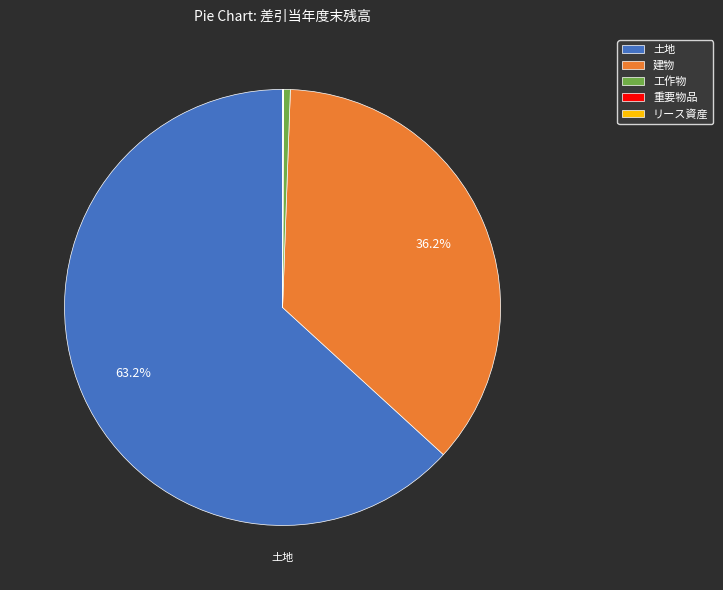

Between 工作物 and 建物, which is larger?

建物